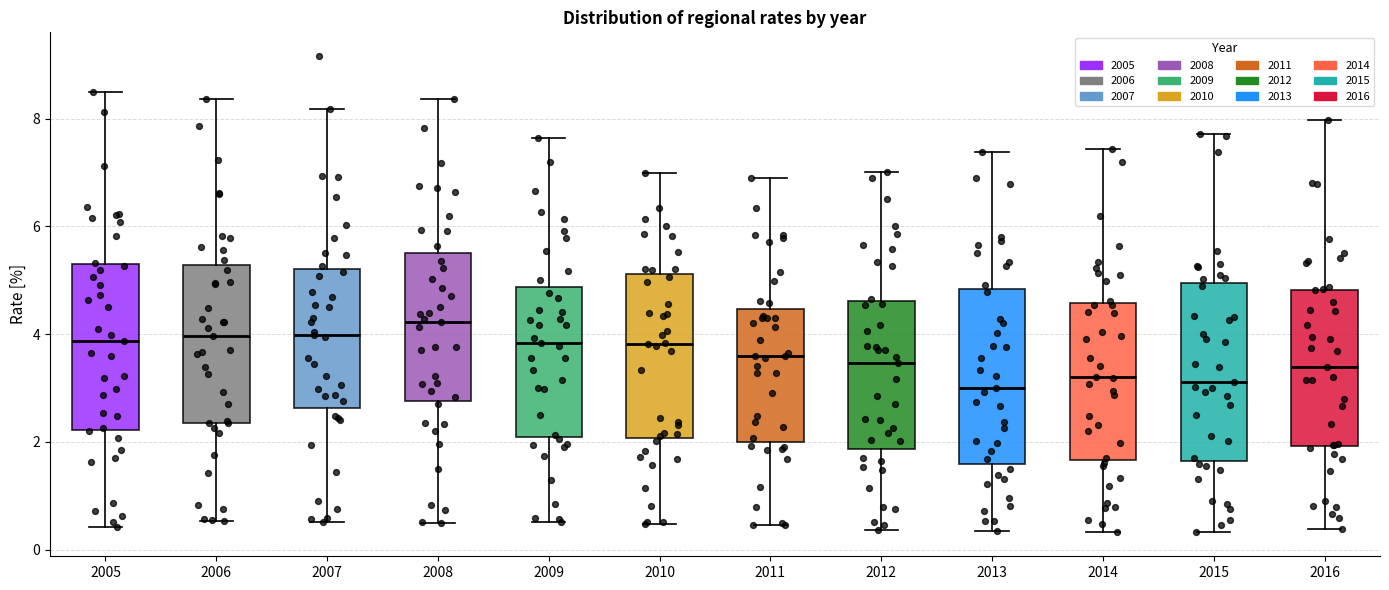

Reading left to right, transcribe this box plot: for each box, give where its median line is, the range the box spans, and where its two whiskers end, as read against the y-axis. The values are not printed on the chart, so give them approximately, as read against the axis.

2005: median 3.8, box 2.2 to 5.2, whiskers 0.4 to 8.4
2006: median 4.0, box 2.4 to 5.2, whiskers 0.6 to 8.4
2007: median 4.0, box 2.6 to 5.2, whiskers 0.6 to 8.2
2008: median 4.2, box 2.8 to 5.6, whiskers 0.4 to 8.4
2009: median 3.8, box 2.0 to 4.8, whiskers 0.6 to 7.6
2010: median 3.8, box 2.0 to 5.2, whiskers 0.4 to 7.0
2011: median 3.6, box 2.0 to 4.4, whiskers 0.4 to 6.8
2012: median 3.4, box 1.8 to 4.6, whiskers 0.4 to 7.0
2013: median 3.0, box 1.6 to 4.8, whiskers 0.4 to 7.4
2014: median 3.2, box 1.6 to 4.6, whiskers 0.4 to 7.4
2015: median 3.2, box 1.6 to 5.0, whiskers 0.4 to 7.8
2016: median 3.4, box 2.0 to 4.8, whiskers 0.4 to 8.0